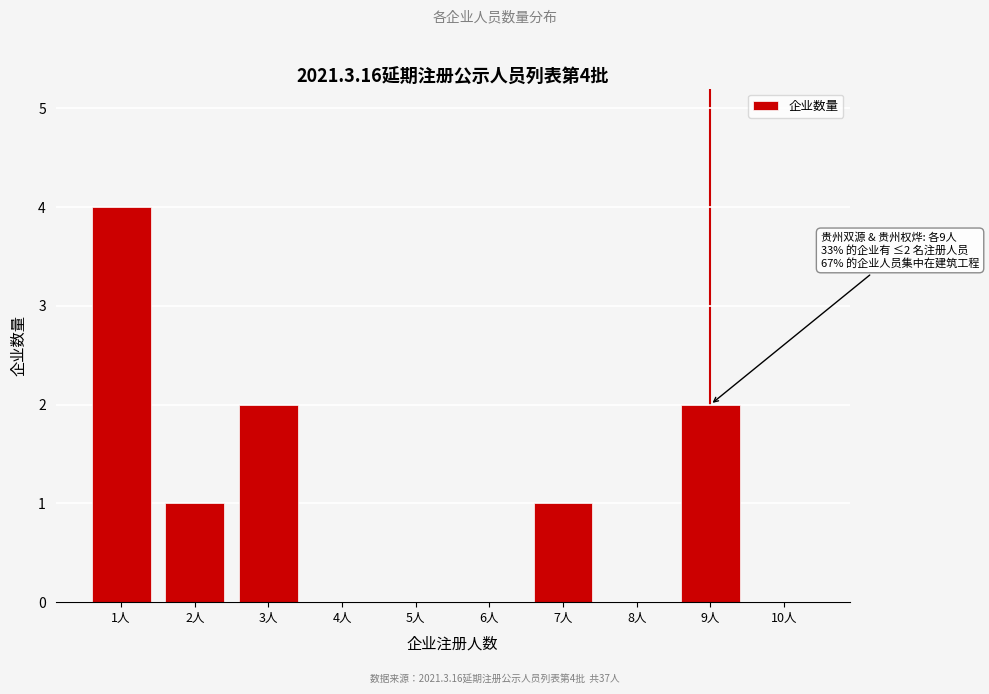

Reading right to left, what are all the values shown in this chart?

10人=0	9人=2	8人=0	7人=1	6人=0	5人=0	4人=0	3人=2	2人=1	1人=4